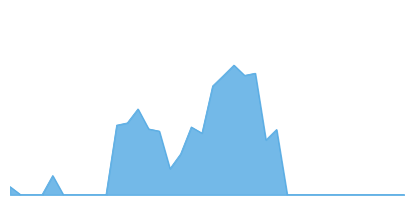

Does the chart display data point markers on the line(s)?

No